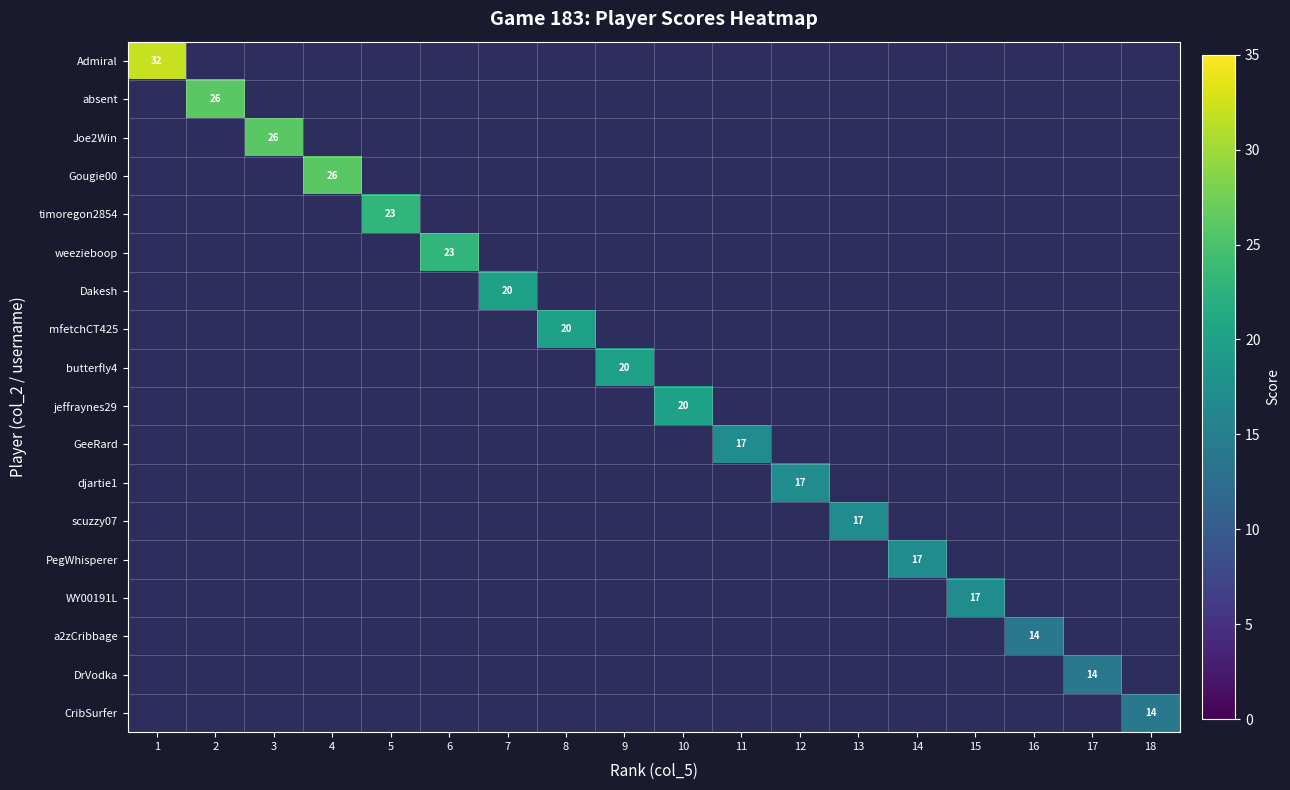

Which has a higher value, 5 or 1?

1